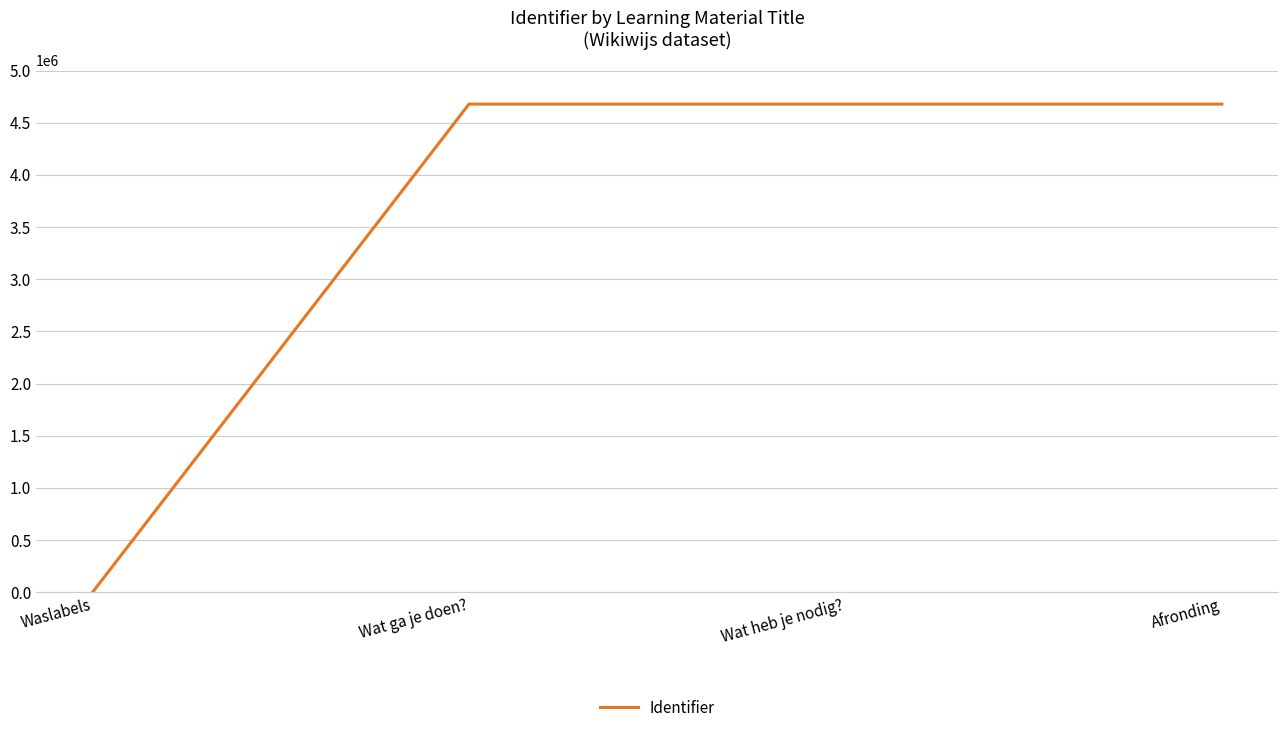

What is the difference between the second highest and second lowest values?

1